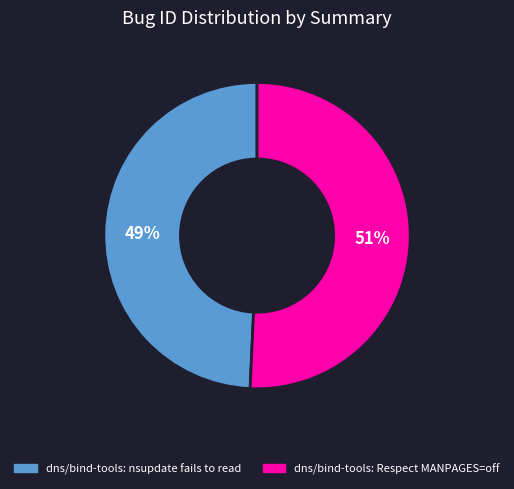

Do dns/bind-tools: Respect MANPAGES=off and dns/bind-tools: nsupdate fails to read together represent more than half of the pie?

Yes